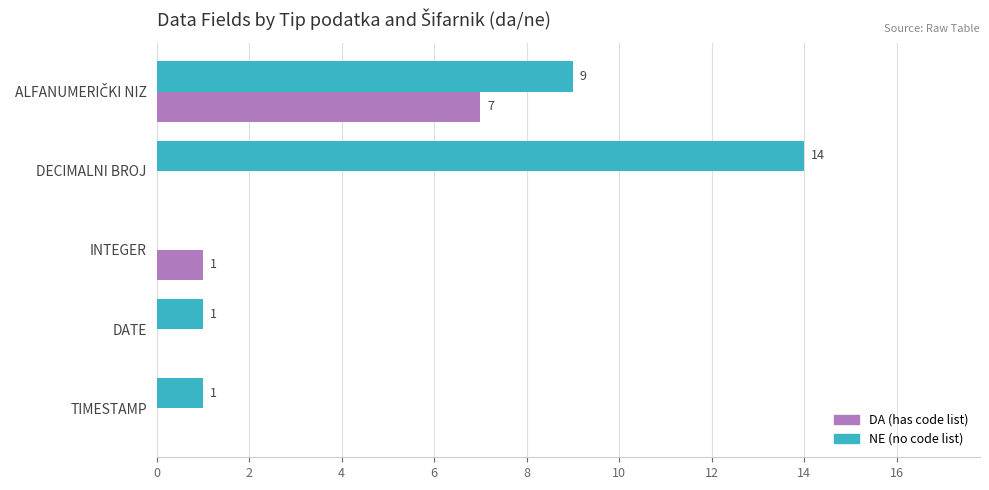

What is the maximum value shown in the chart?

14